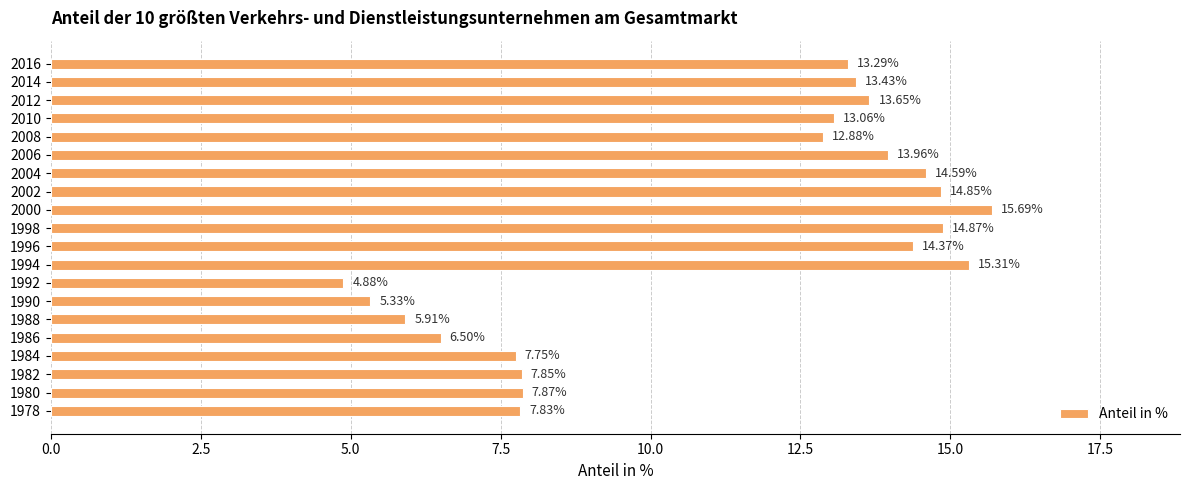

Approximately how many times larger is the value at 1986 compared to 1984?

0.8